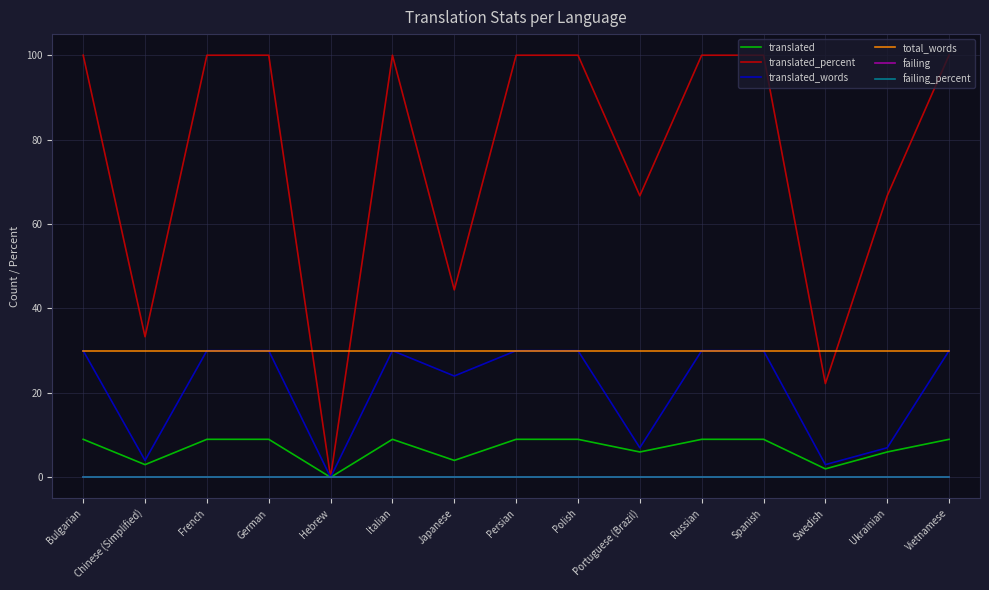

True or false: translated and failing intersect in this chart.

False